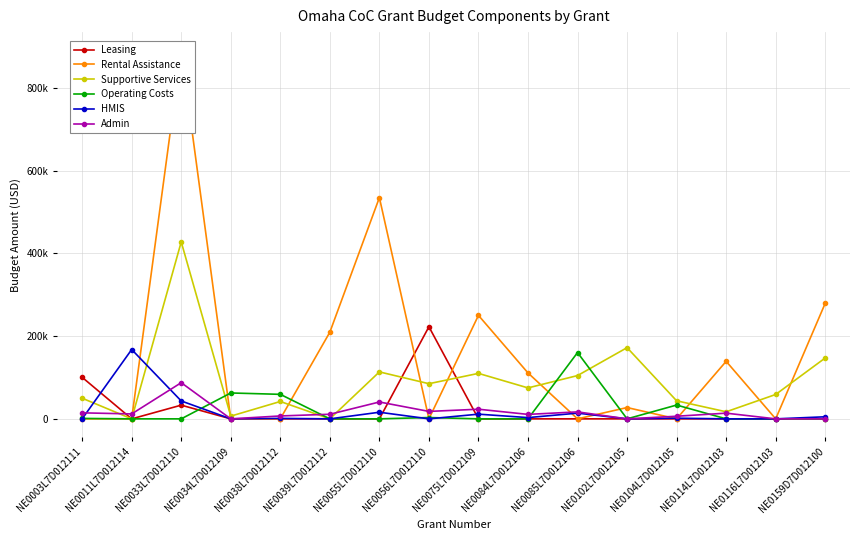

Which category has the lowest value in the Leasing series?

NE0011L7D012114